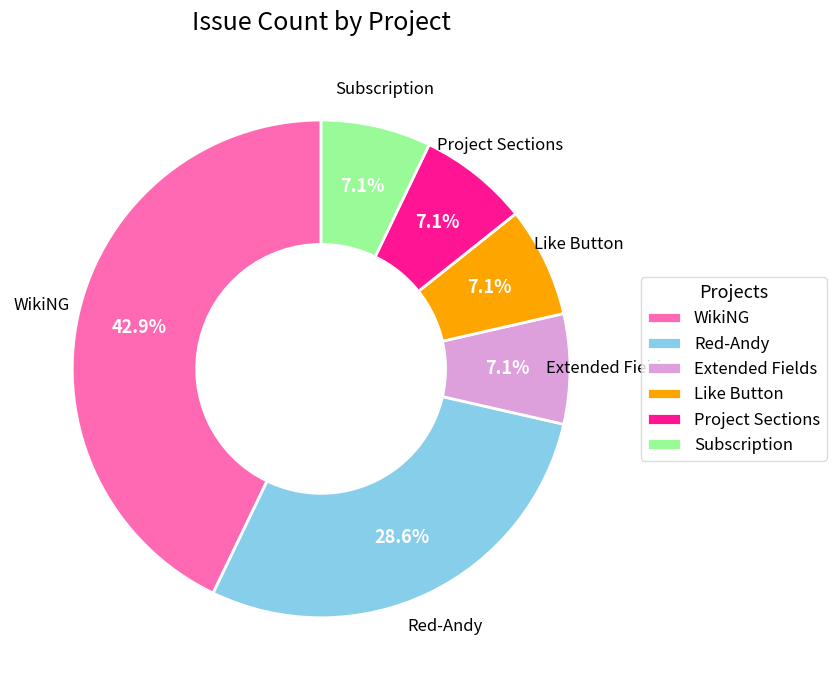

Is there any slice that represents more than half of the pie?

No